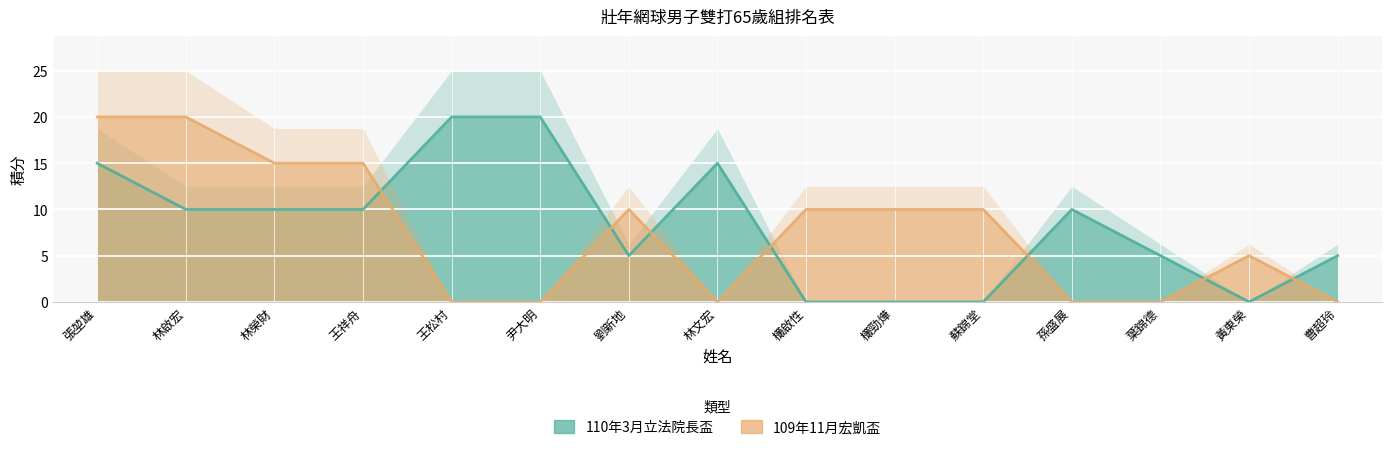

Reading right to left, list all the values displayed in this chart.

110年3月立法院長盃: 曹超玲=5	黃東榮=0	葉錦德=5	孫盛展=10	蘇錦堂=0	欉勁燁=0	欉啟性=0	林文宏=15	劉新地=5	尹大明=20	王松村=20	王祥舟=10	林榮財=10	林啟宏=10	張堃雄=15
109年11月宏凱盃: 曹超玲=0	黃東榮=5	葉錦德=0	孫盛展=0	蘇錦堂=10	欉勁燁=10	欉啟性=10	林文宏=0	劉新地=10	尹大明=0	王松村=0	王祥舟=15	林榮財=15	林啟宏=20	張堃雄=20